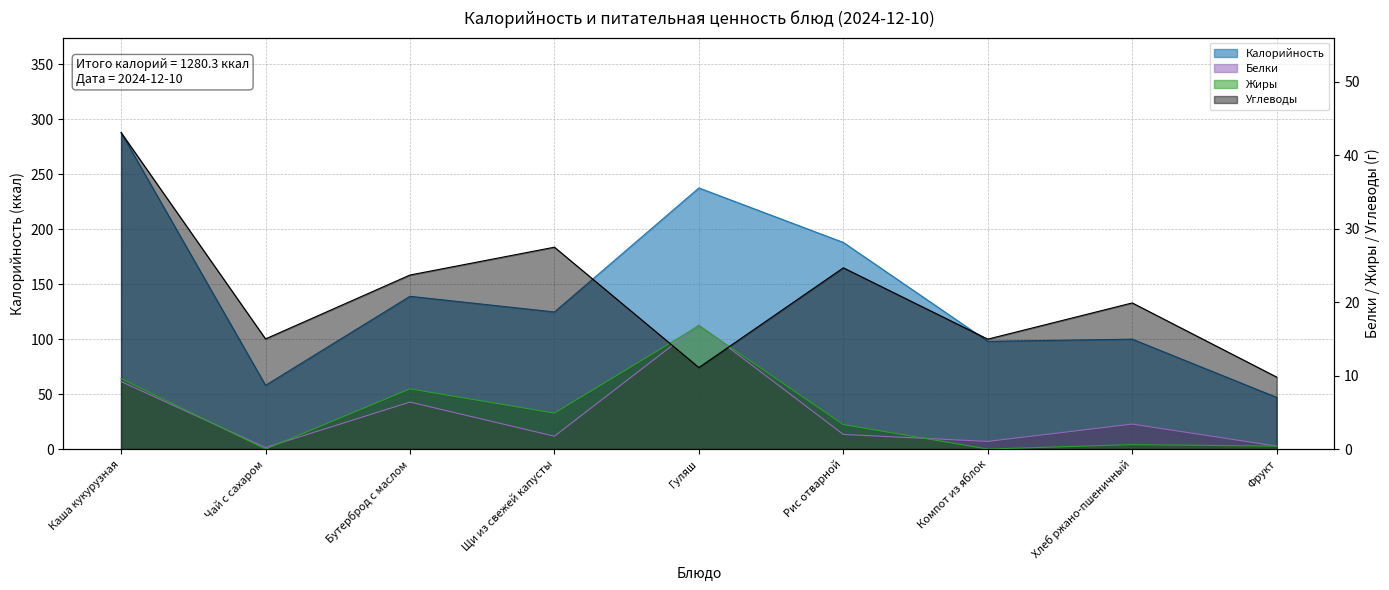

What is the label of the 5th point from the left?

Гуляш